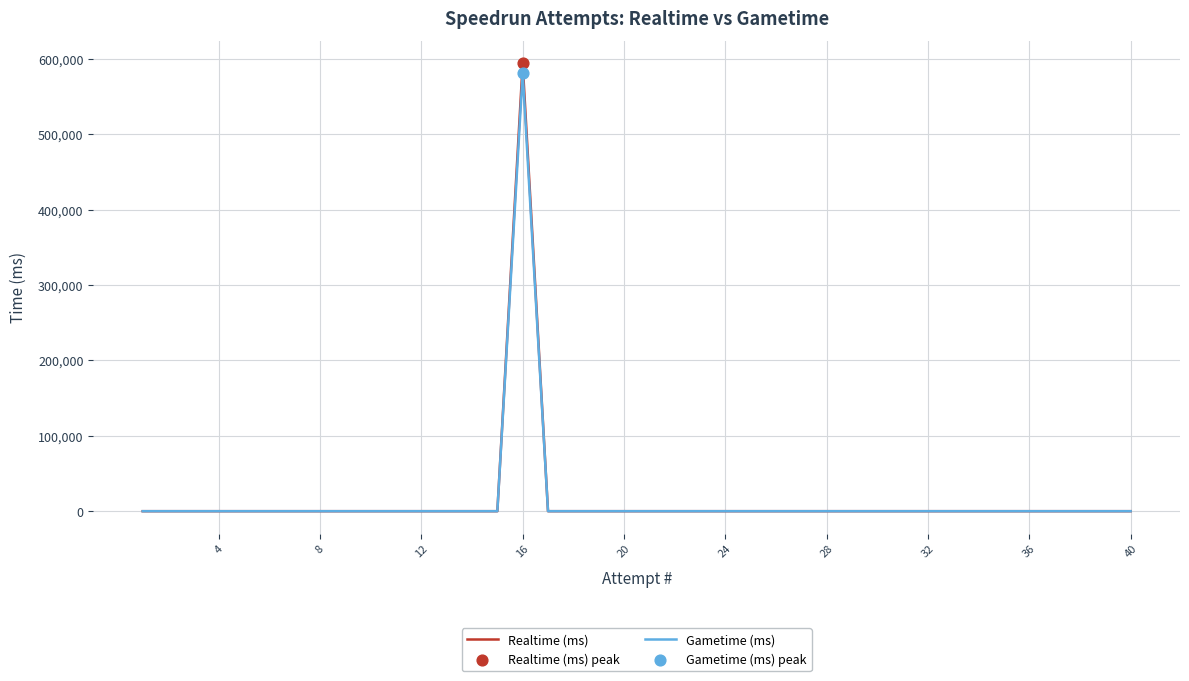

What are all the series names shown in the legend?

Realtime (ms), Gametime (ms)